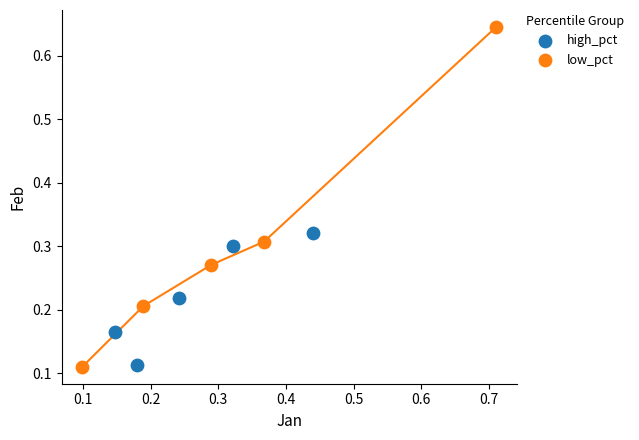

What are all the series names shown in the legend?

high_pct, low_pct